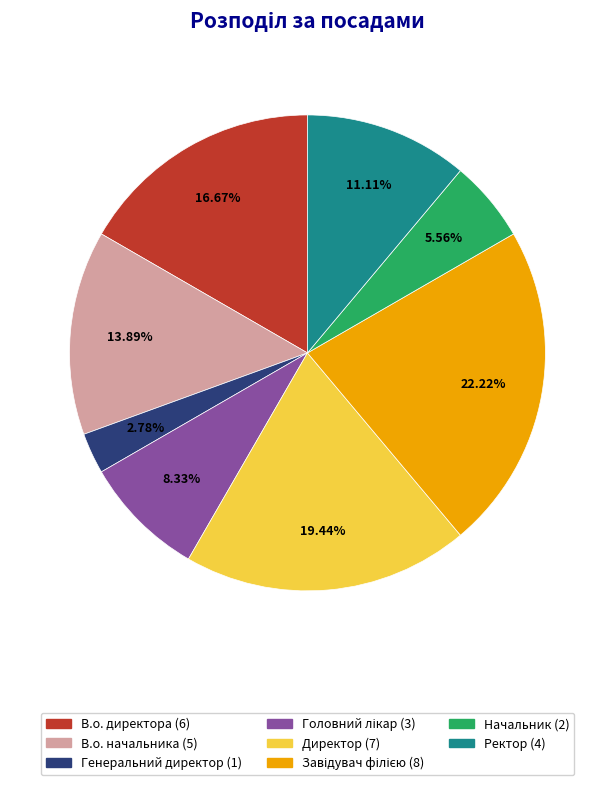

Which slice is the smallest?

Генеральний директор